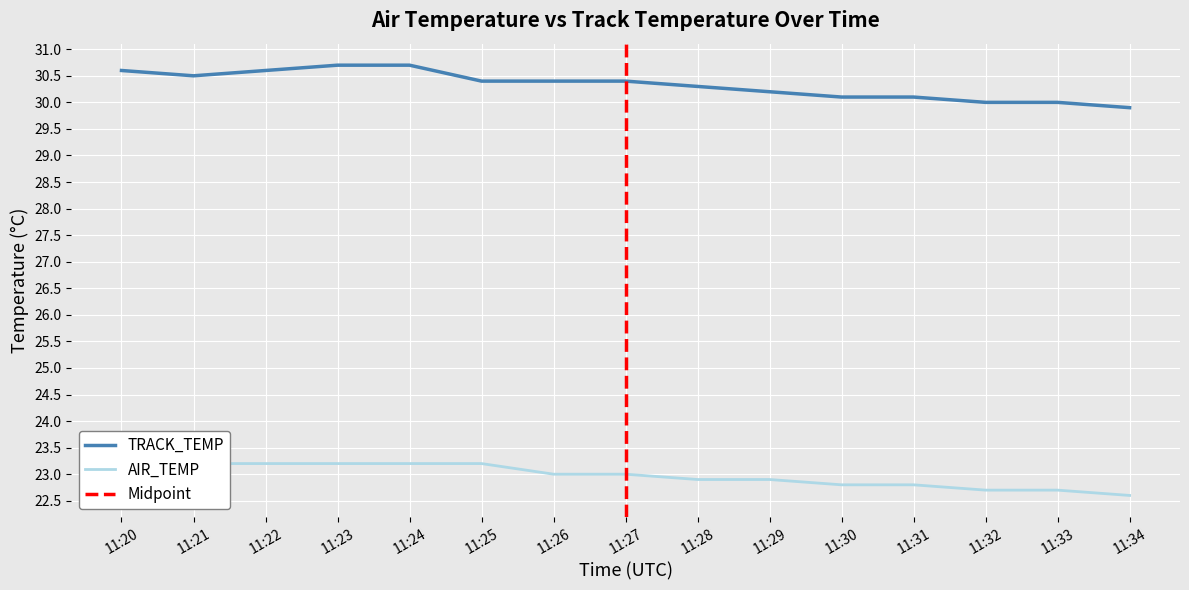

What are all the series names shown in the legend?

AIR_TEMP, TRACK_TEMP